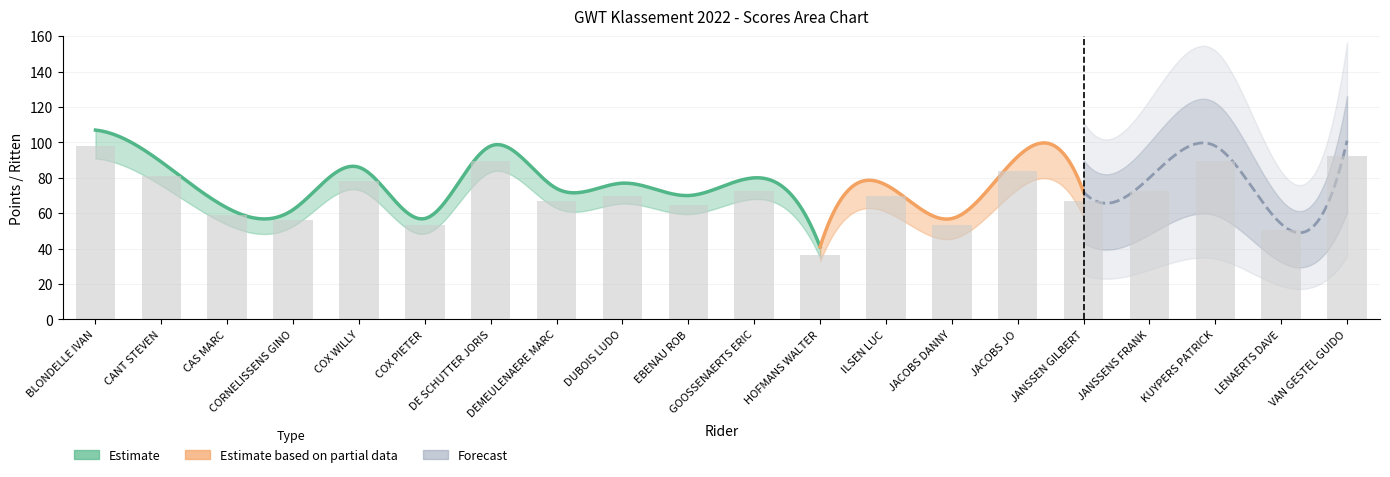

What is the minimum value shown in the chart?

36.4